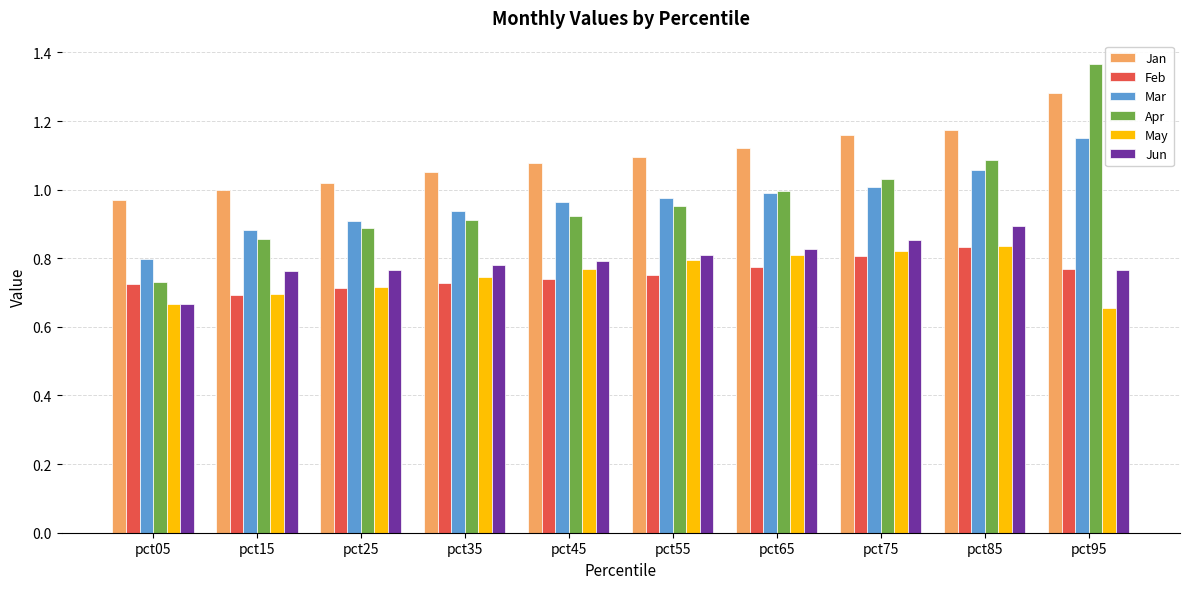

The value of Feb at pct85 is 0.5. True or false?

False